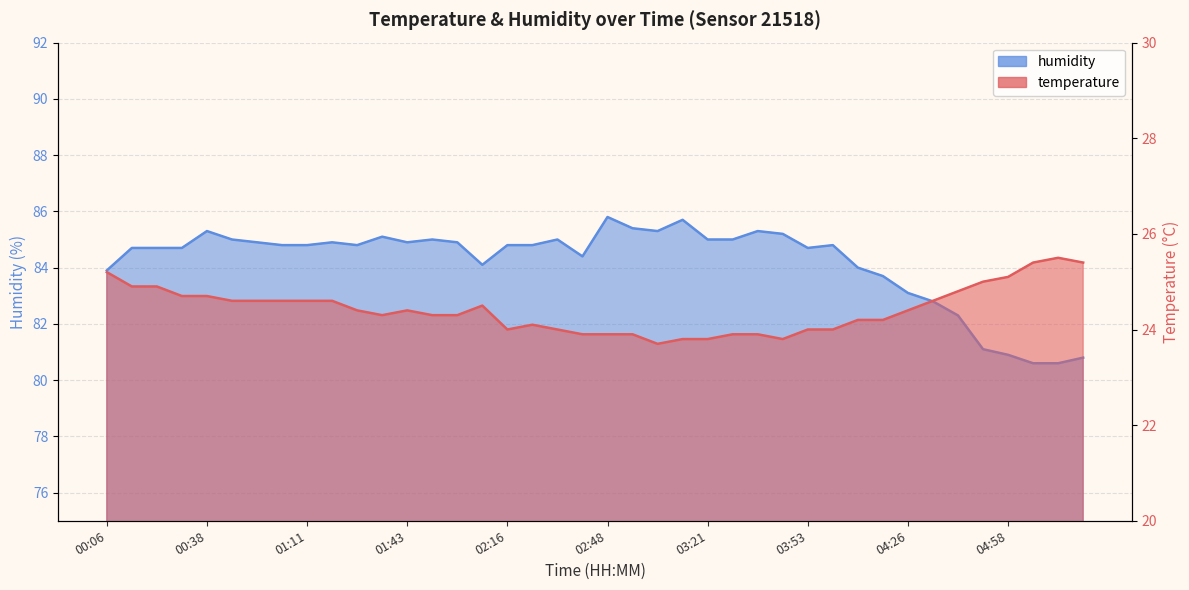

Reading left to right, list all the values displayed in this chart.

temperature: 25.2	24.9	24.9	24.7	24.7	24.6	24.6	24.6	24.6	24.6	24.4	24.3	24.4	24.3	24.3	24.5	24.0	24.1	24.0	23.9	23.9	23.9	23.7	23.8	23.8	23.9	23.9	23.8	24.0	24.0	24.2	24.2	24.4	24.6	24.8	25.0	25.1	25.4	25.5	25.4
humidity: 83.9	84.7	84.7	84.7	85.3	85.0	84.9	84.8	84.8	84.9	84.8	85.1	84.9	85.0	84.9	84.1	84.8	84.8	85.0	84.4	85.8	85.4	85.3	85.7	85.0	85.0	85.3	85.2	84.7	84.8	84.0	83.7	83.1	82.8	82.3	81.1	80.9	80.6	80.6	80.8